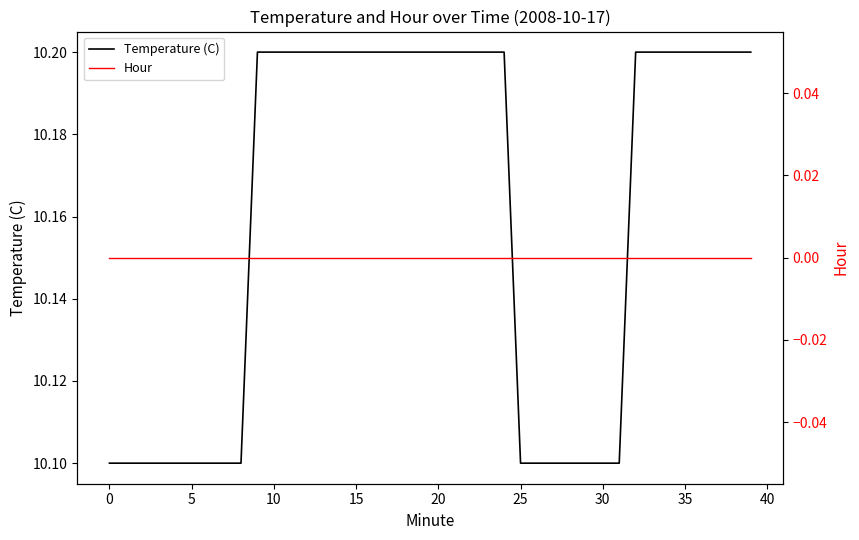

Reading left to right, extract all data points from this chart.

Temperature (C): 10.1	10.1	10.1	10.1	10.1	10.1	10.1	10.1	10.1	10.2	10.2	10.2	10.2	10.2	10.2	10.2	10.2	10.2	10.2	10.2	10.2	10.2	10.2	10.2	10.2	10.1	10.1	10.1	10.1	10.1	10.1	10.1	10.2	10.2	10.2	10.2	10.2	10.2	10.2	10.2
Hour: 0.0	0.0	0.0	0.0	0.0	0.0	0.0	0.0	0.0	0.0	0.0	0.0	0.0	0.0	0.0	0.0	0.0	0.0	0.0	0.0	0.0	0.0	0.0	0.0	0.0	0.0	0.0	0.0	0.0	0.0	0.0	0.0	0.0	0.0	0.0	0.0	0.0	0.0	0.0	0.0